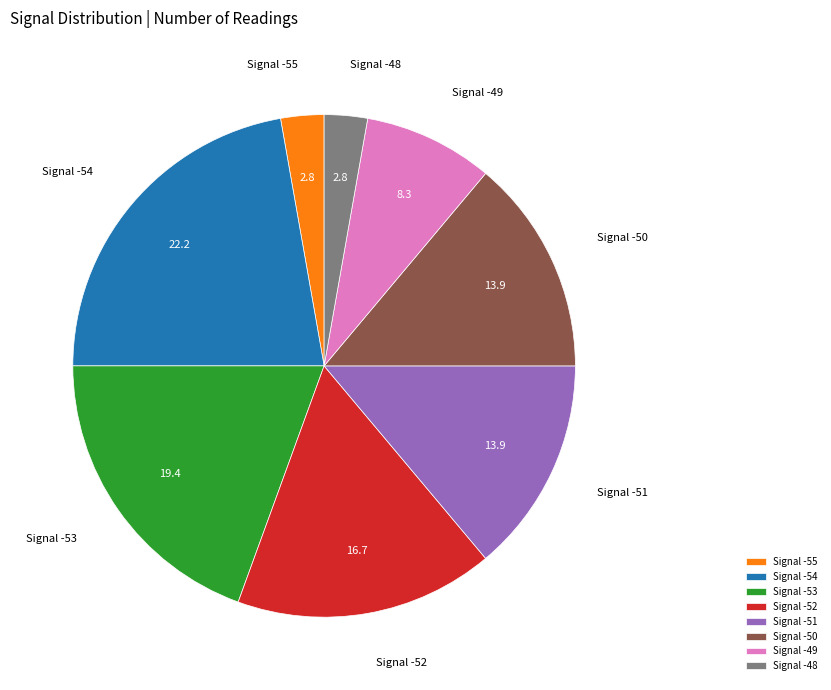

Combined, do Signal -53 and Signal -48 account for over 50%?

No